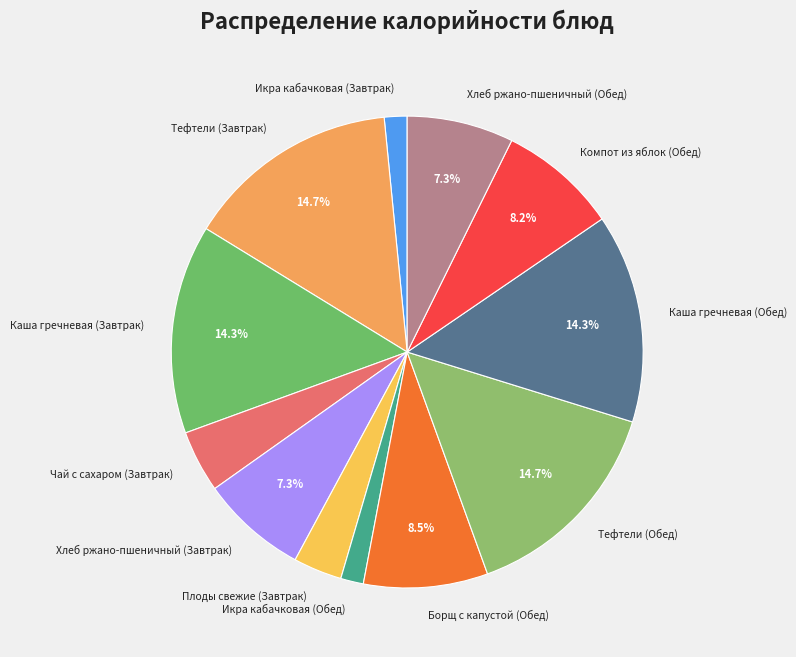

To the nearest percent, what portion does Чай с сахаром (Завтрак) represent?

4%